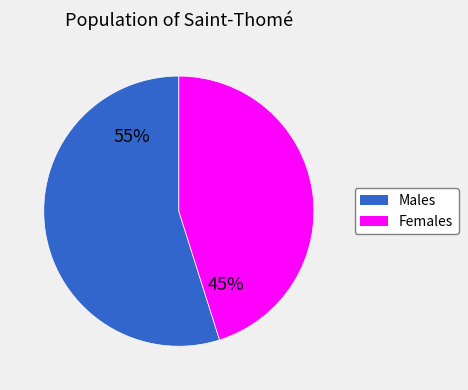

To the nearest percent, what is the difference between the largest and smallest slice percentages?

10%